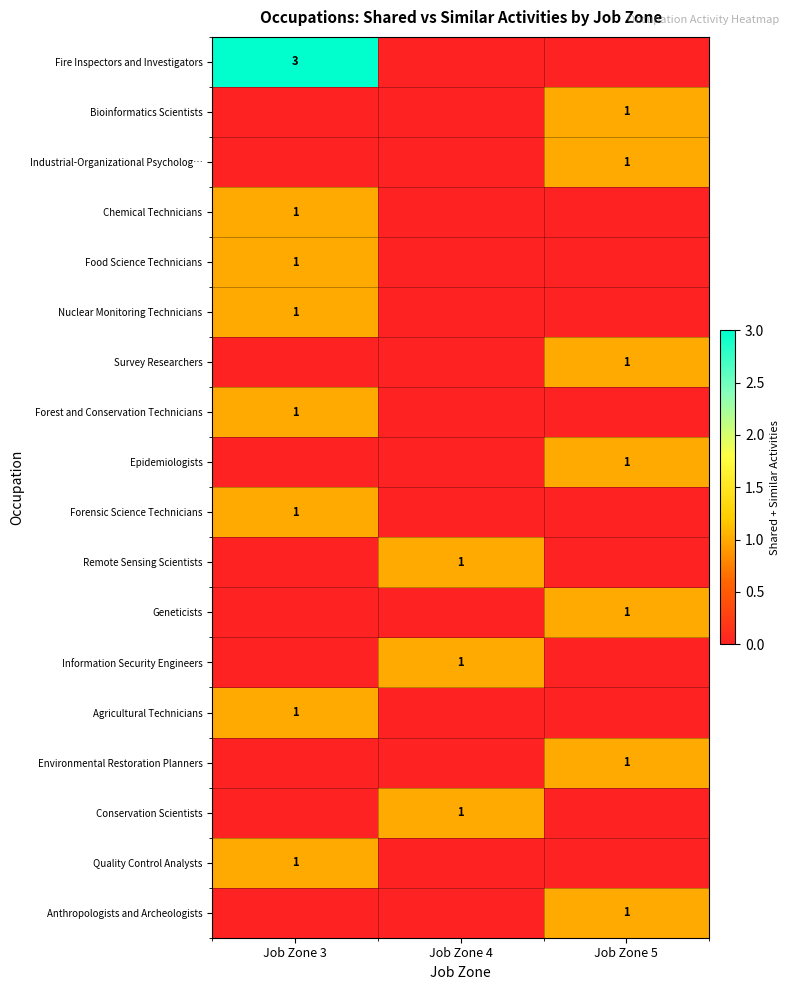

The Nuclear Monitoring Technicians series shows 1 at Job Zone 3. True or false?

True